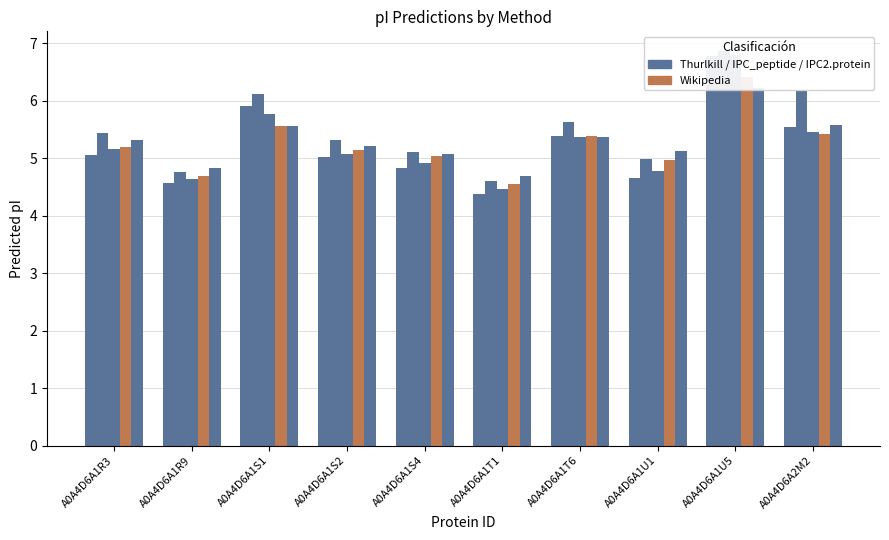

Reading left to right, list all the values displayed in this chart.

Thurlkill: 5.1	4.6	5.9	5.0	4.8	4.4	5.4	4.7	6.8	5.5
IPC2.peptide.svr19: 5.4	4.8	6.1	5.3	5.1	4.6	5.6	5.0	6.9	6.2
IPC_peptide: 5.2	4.6	5.8	5.1	4.9	4.5	5.4	4.8	6.8	5.5
Wikipedia: 5.2	4.7	5.6	5.2	5.0	4.6	5.4	5.0	6.4	5.4
IPC2.protein.svr19: 5.3	4.8	5.6	5.2	5.1	4.7	5.4	5.1	6.2	5.6